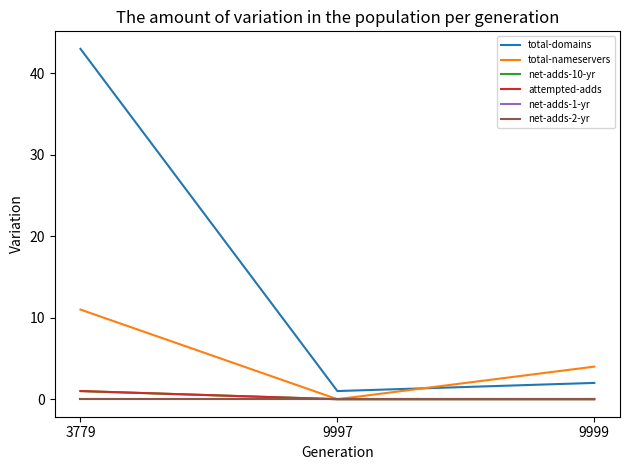

Does the chart display data point markers on the line(s)?

No